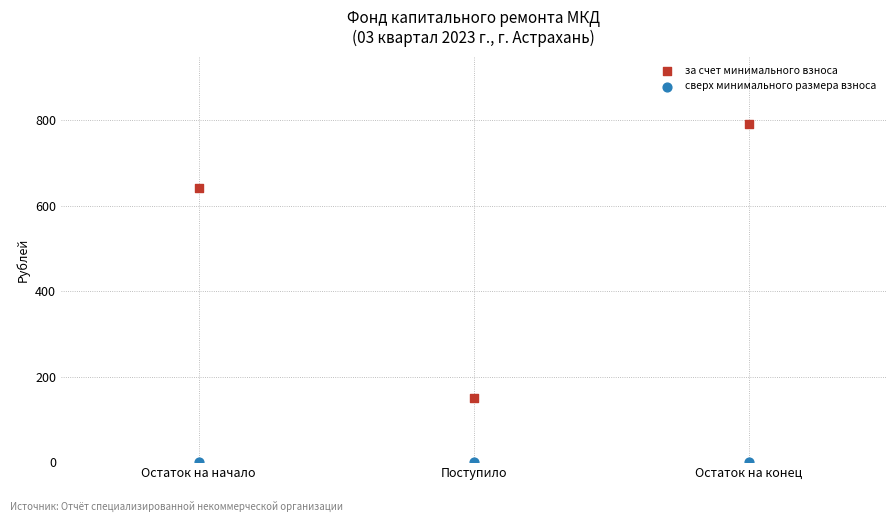

Which series reaches the maximum Y coordinate?

за счет минимального взноса